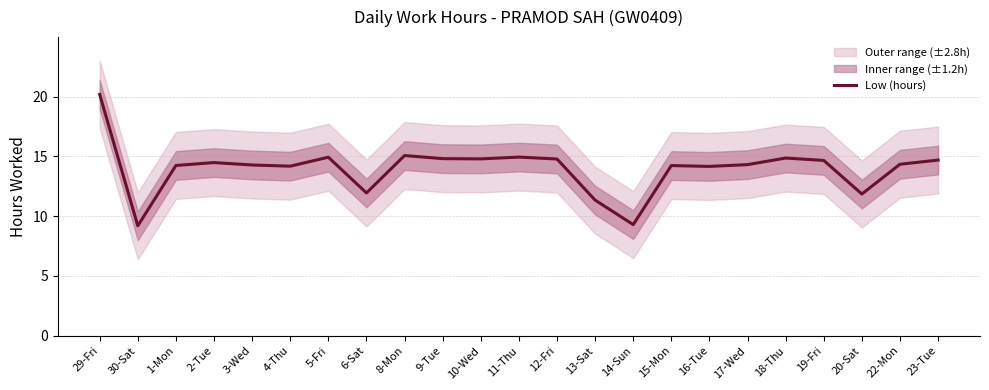

At which category does the data reach its first local peak?

2-Tue